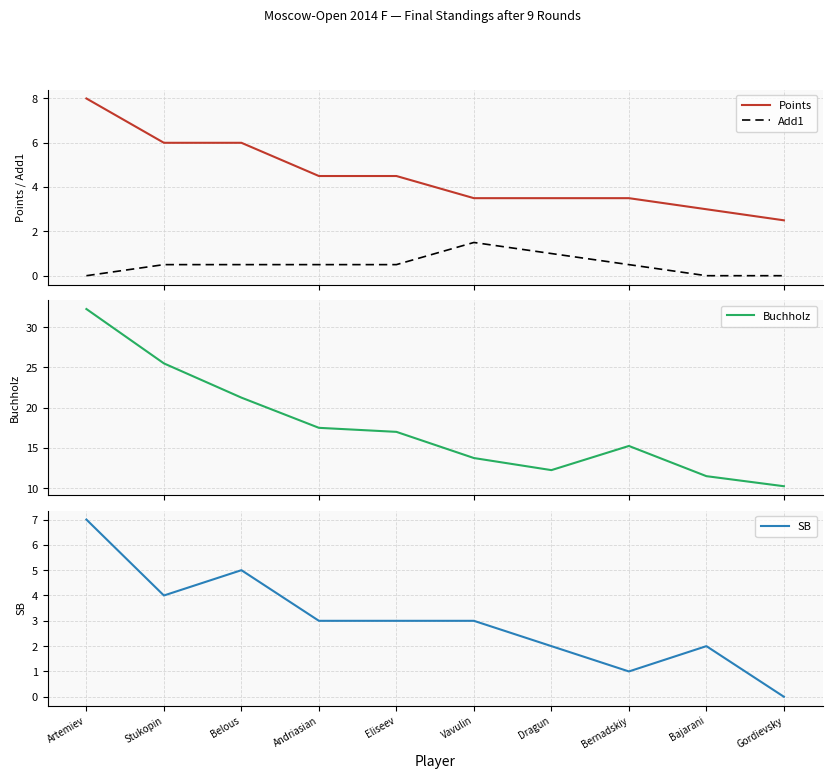

What position from the left is Andriasian?

4